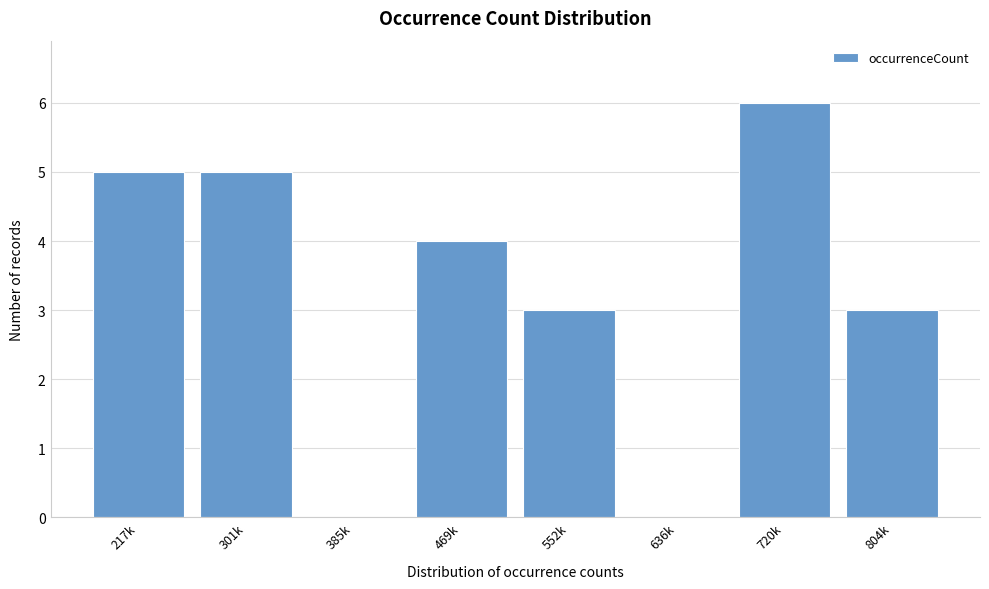

Reading right to left, what are all the values shown in this chart?

804k=3	720k=6	636k=0	552k=3	469k=4	385k=0	301k=5	217k=5